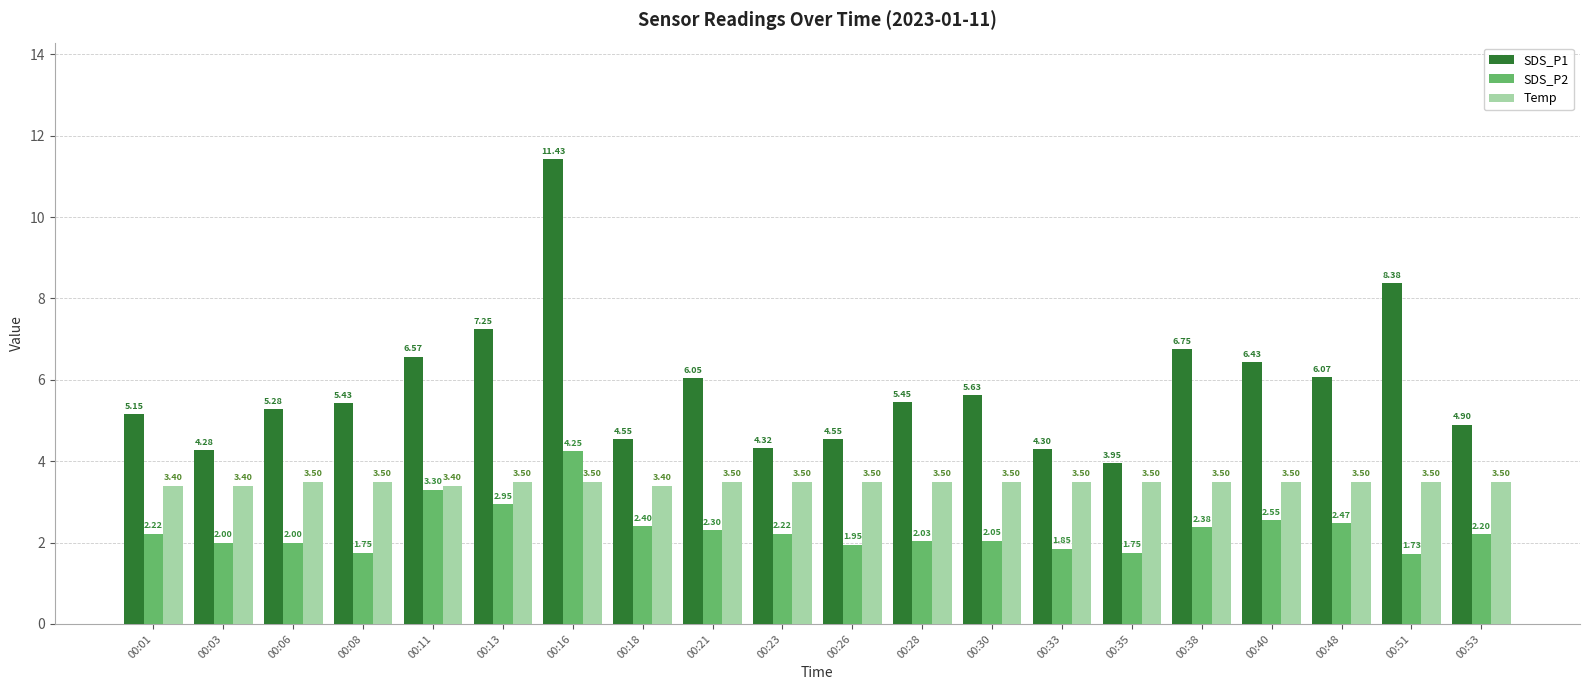

What is the sum of all SDS_P2 values?

46.4